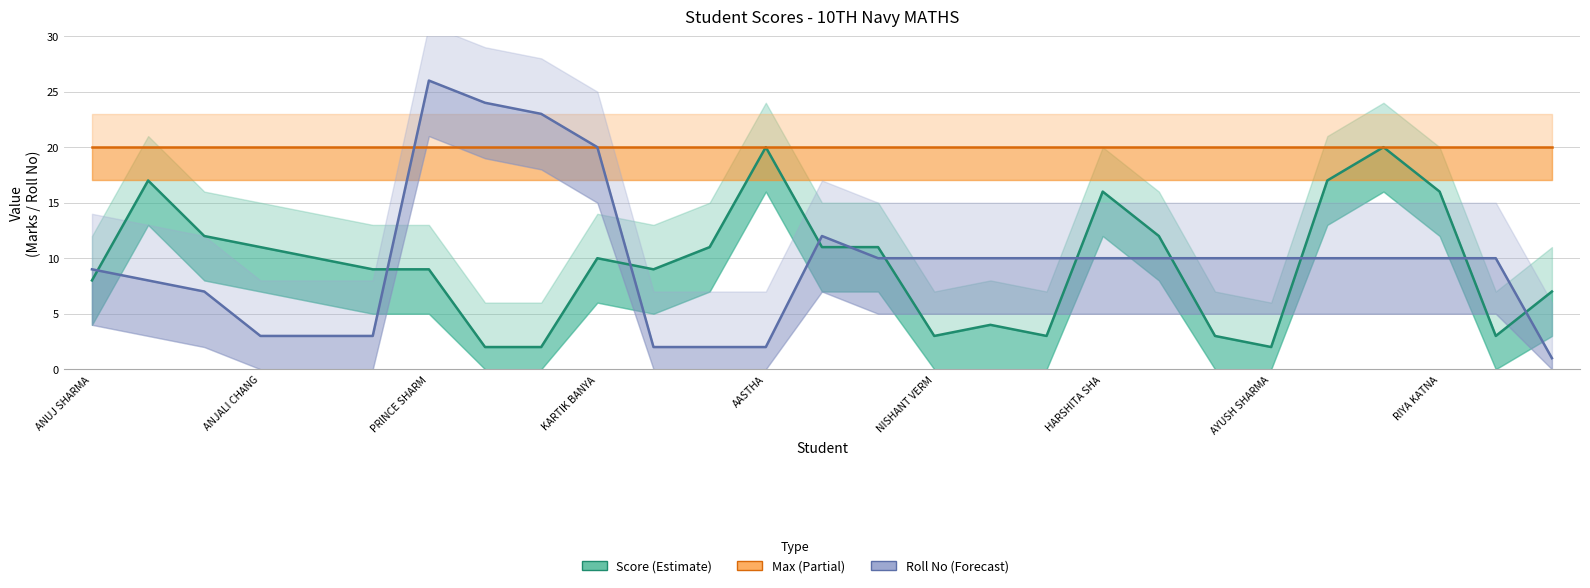

Which series has the widest spread of values?

Roll No